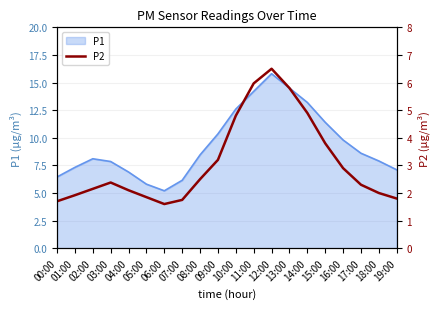

What is the smallest value displayed?

1.6